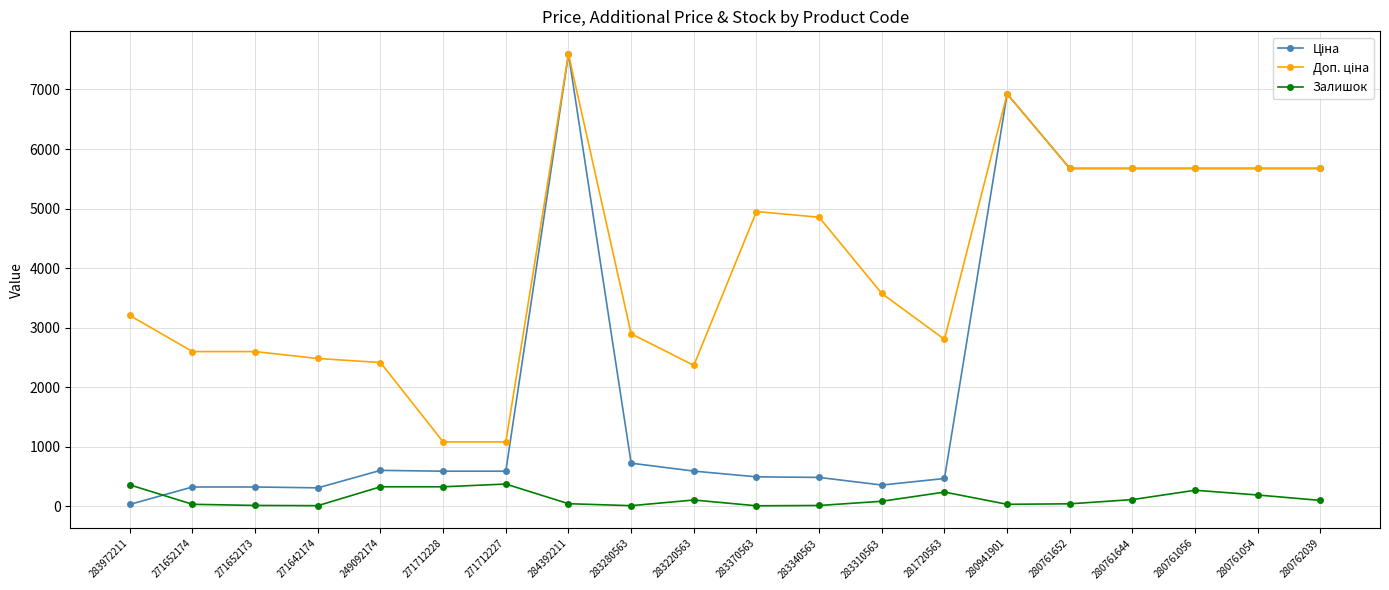

What position from the right is 283340563?

9